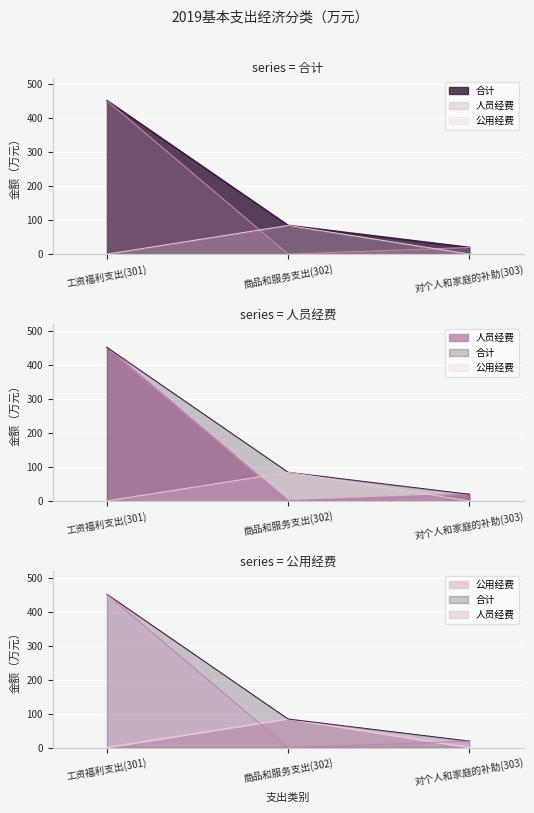

What is the average value of the 合计 series?

185.5